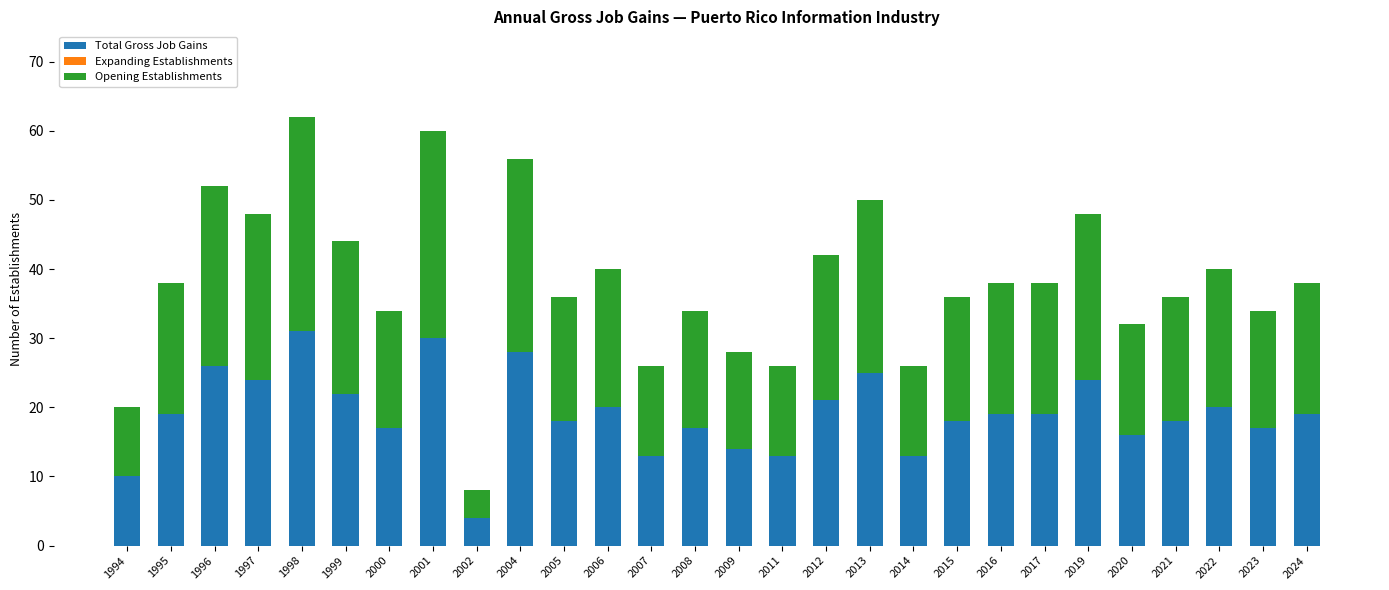

How many series are shown in this chart?

2